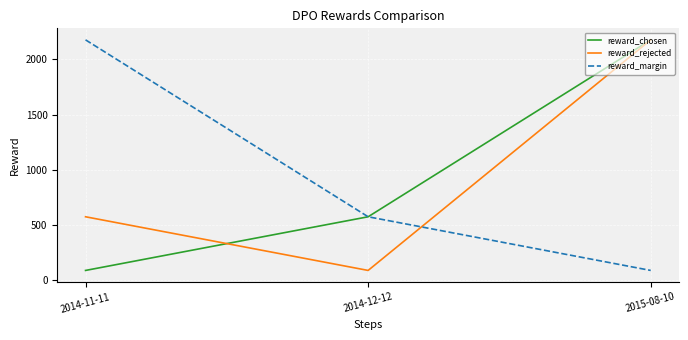

What is the sum of all reward_chosen values?

2842